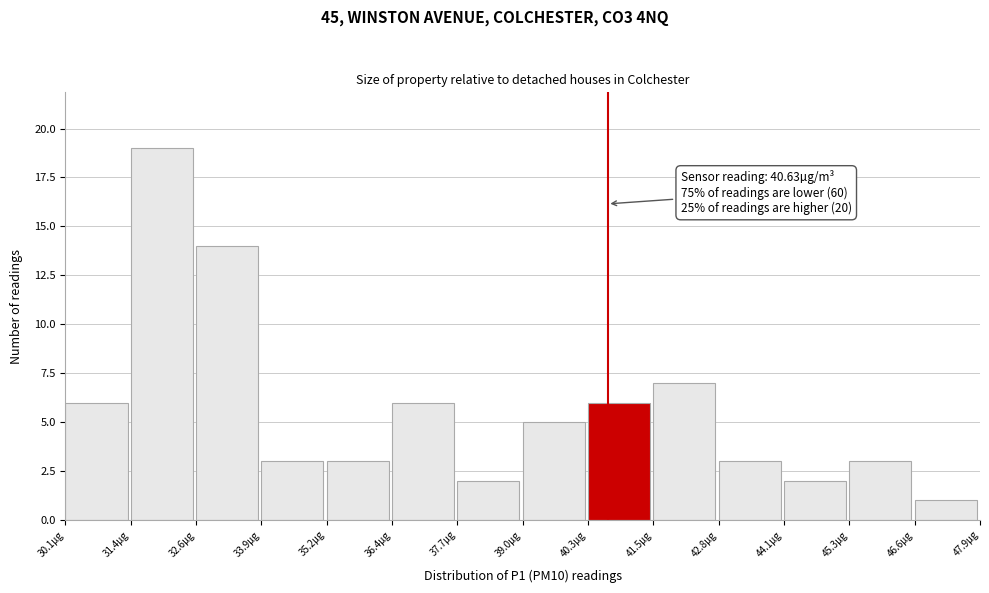

Which range on the x-axis has the tallest bar?

31.4 to 32.6